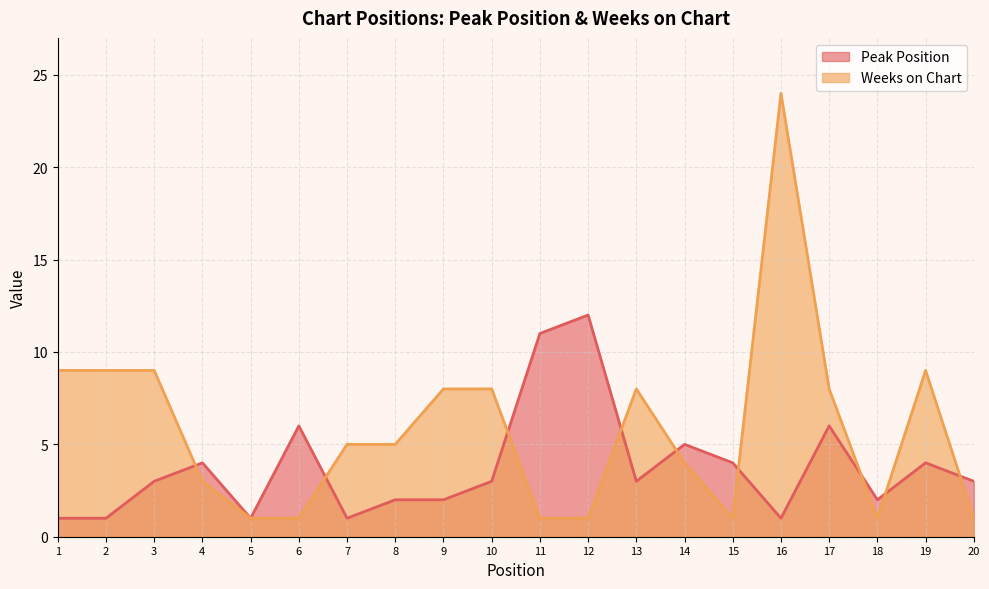

The value of Peak Position at 12 is 5. True or false?

False